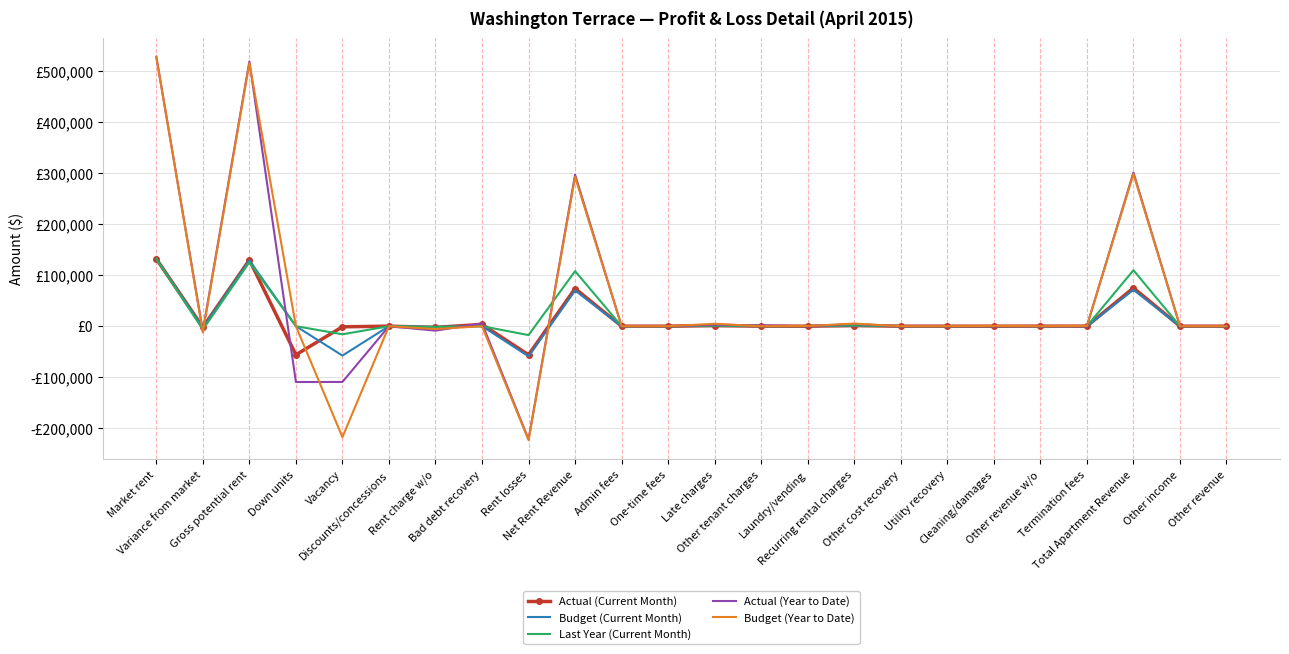

Which has a higher value, Recurring rental charges or Laundry/vending?

Recurring rental charges